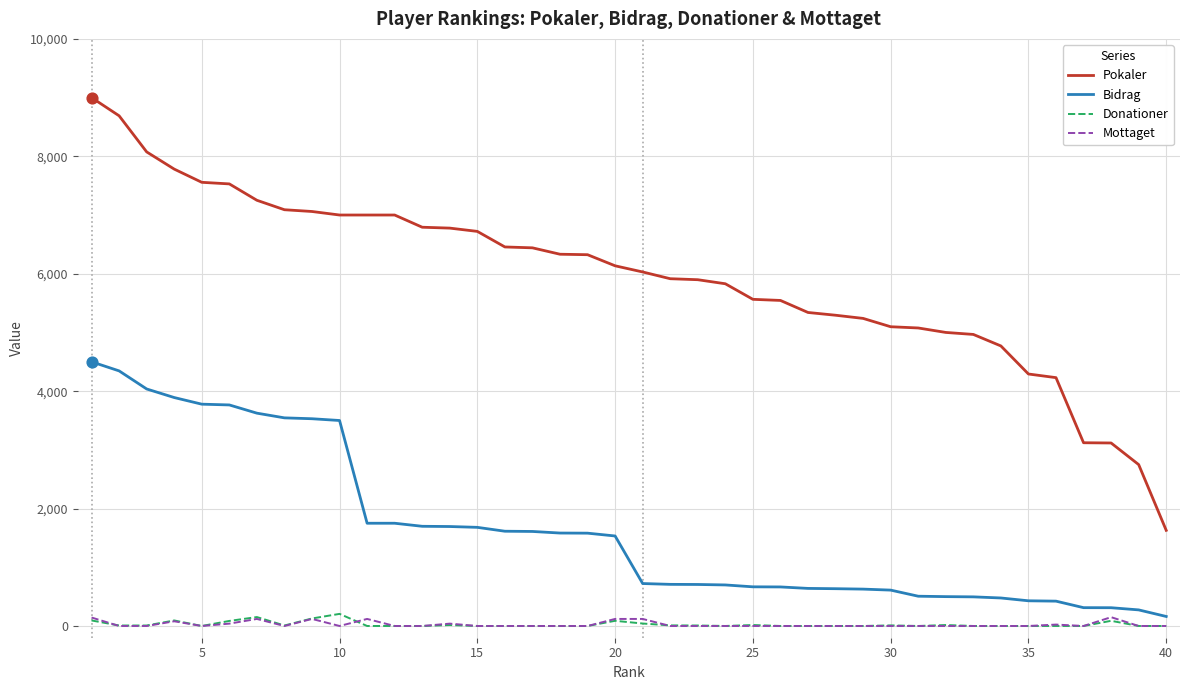

True or false: Donationer and Pokaler cross at least once.

False